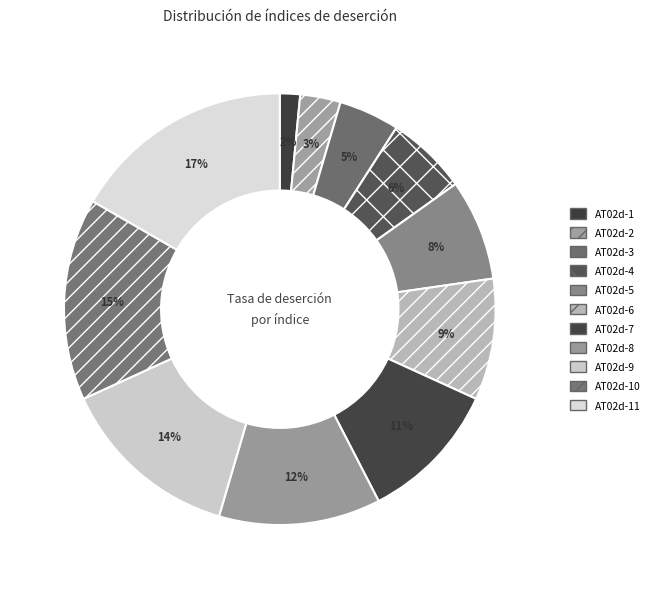

To the nearest percent, what is the average slice percentage?

9%